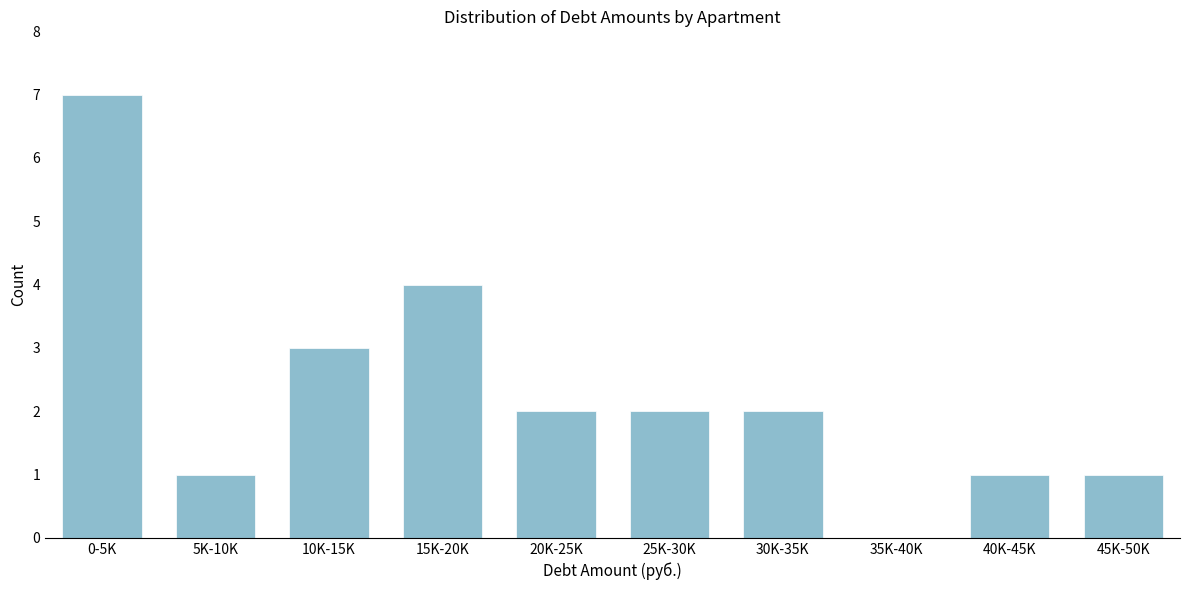

Reading left to right, extract all data points from this chart.

0-5K=7	5K-10K=1	10K-15K=3	15K-20K=4	20K-25K=2	25K-30K=2	30K-35K=2	35K-40K=0	40K-45K=1	45K-50K=1